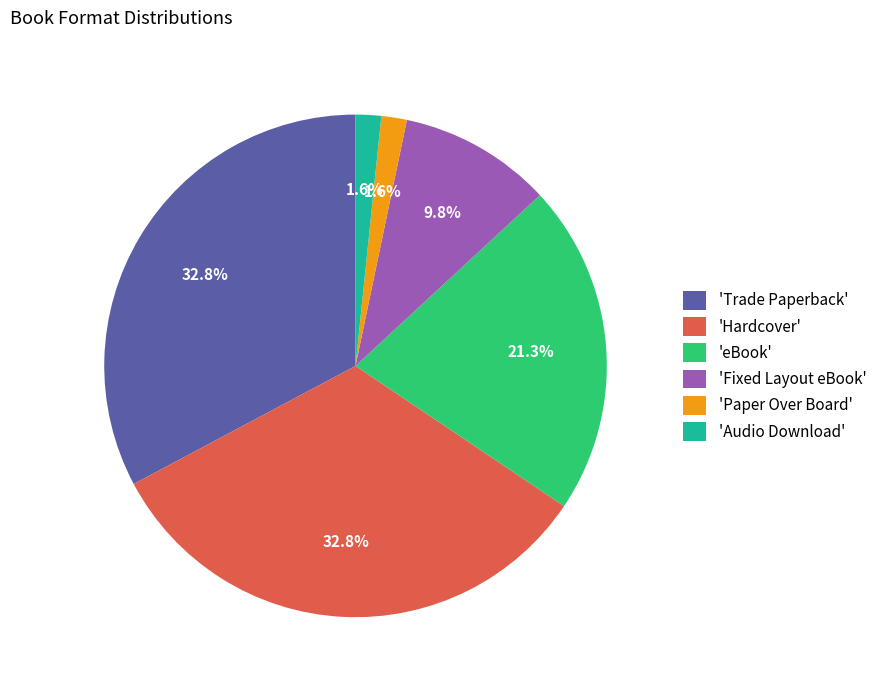

Is the sum of 'Trade Paperback' and 'Audio Download' greater than half?

No